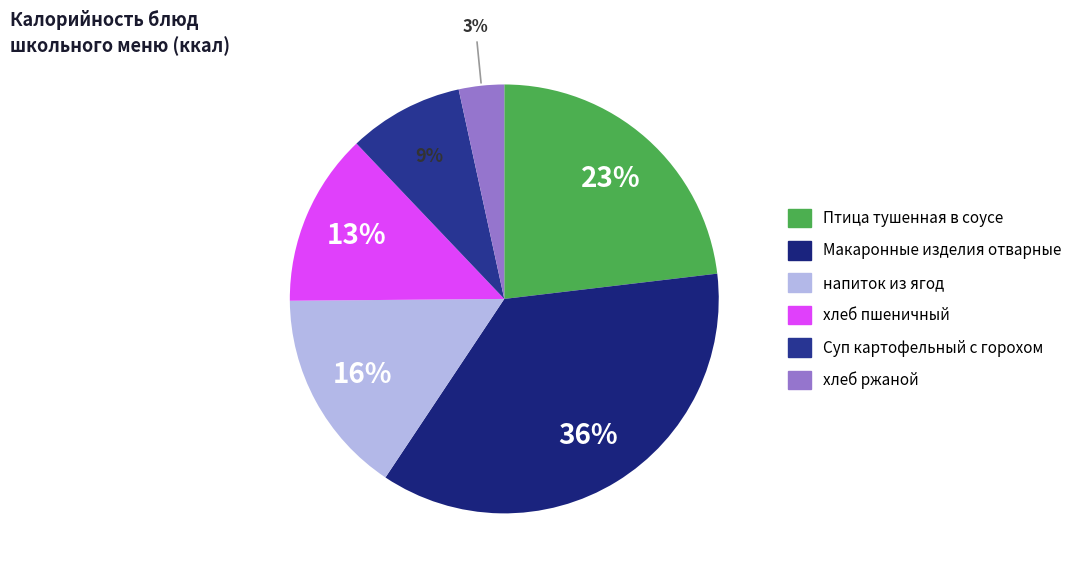

Rank the categories by value from lowest to highest.

хлеб ржаной, Суп картофельный с горохом, хлеб пшеничный, напиток из ягод, Птица тушенная в соусе, Макаронные изделия отварные